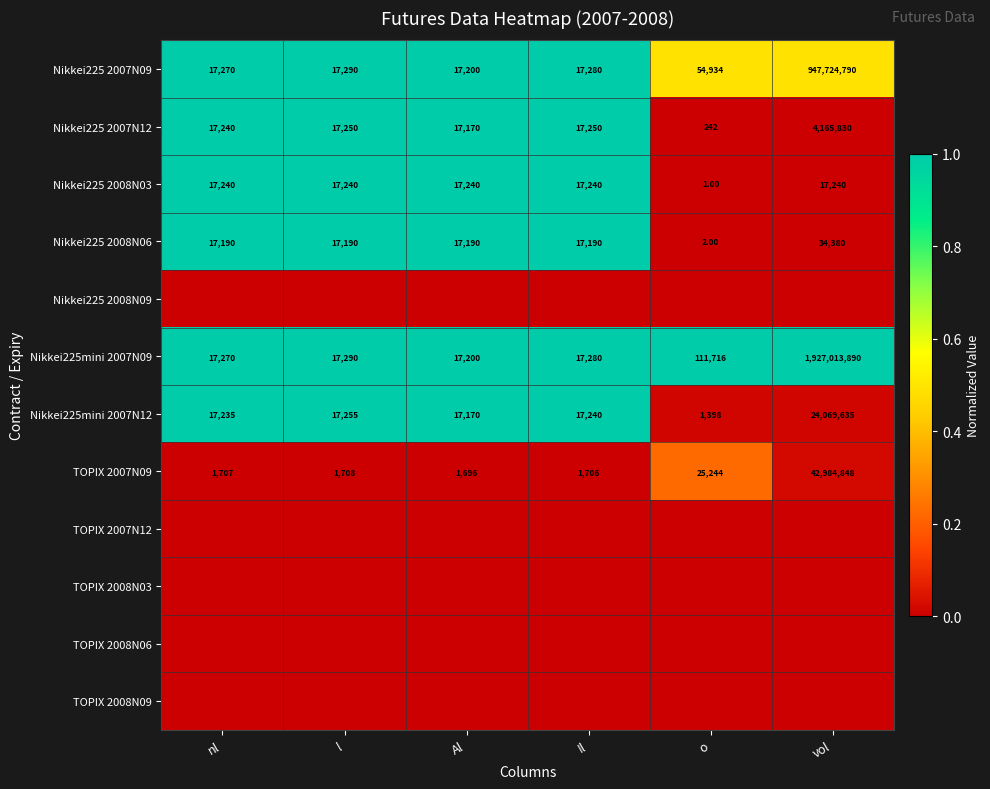

What is the sum of the Nikkei225 2008N06 values at Al and Il?

34380